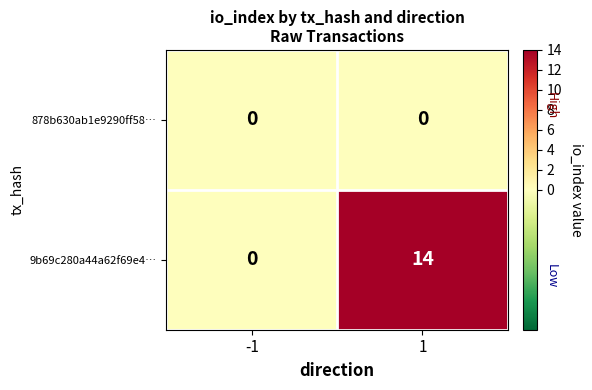

Rank the series by their maximum value, from lowest to highest.

878b630ab1e9290ff58…, 9b69c280a44a62f69e4…